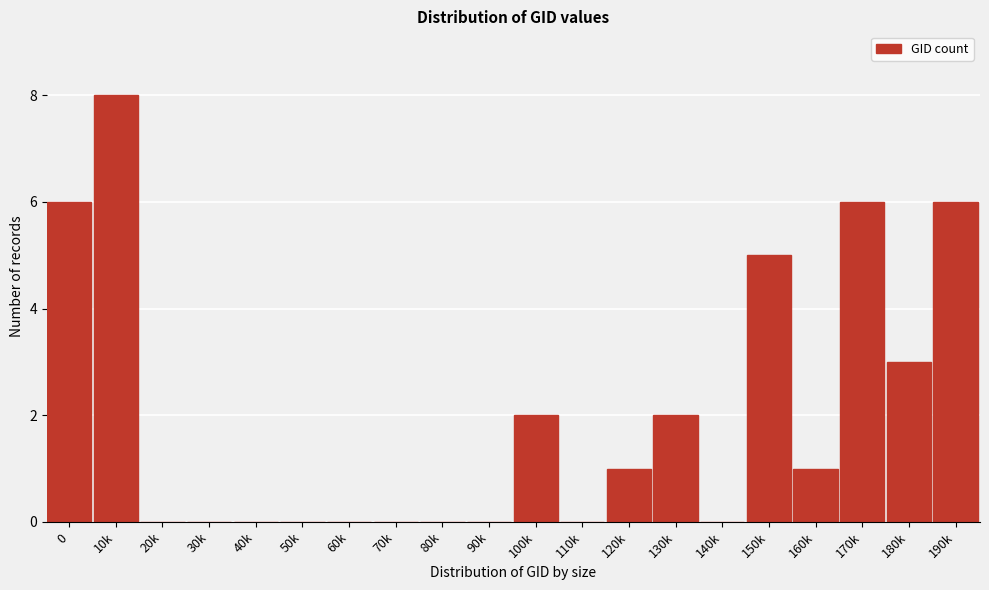

Reading right to left, list all the values displayed in this chart.

190k=6	180k=3	170k=6	160k=1	150k=5	140k=0	130k=2	120k=1	110k=0	100k=2	90k=0	80k=0	70k=0	60k=0	50k=0	40k=0	30k=0	20k=0	10k=8	0=6